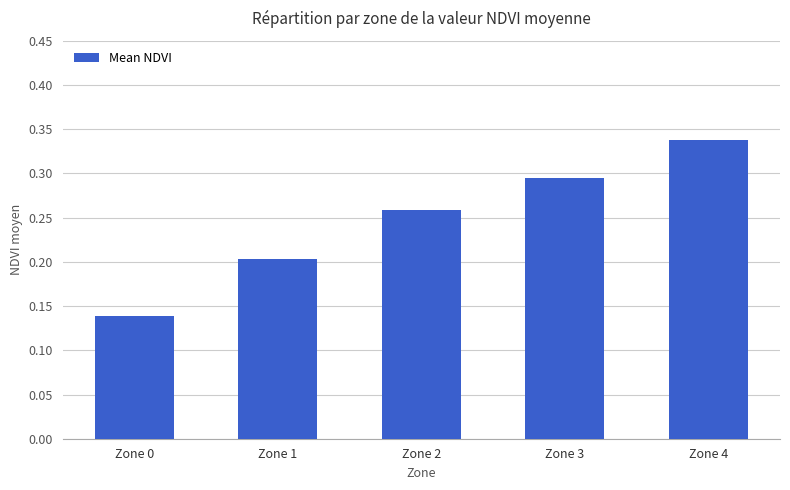

Are the bars horizontal?

No